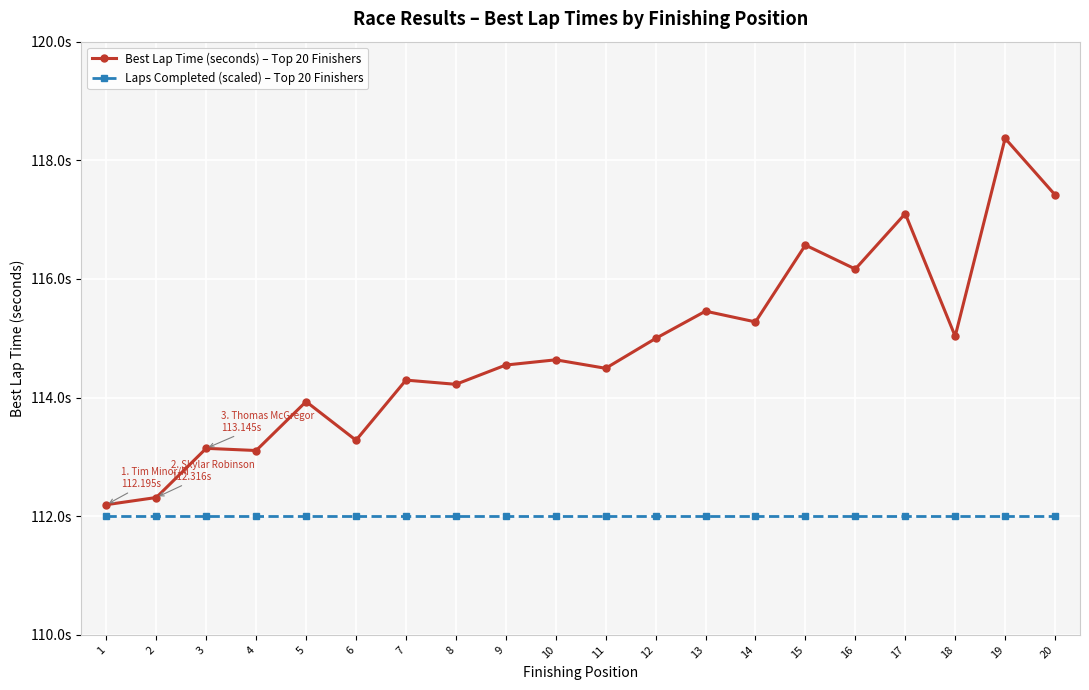

Which series changed the most between 13 and 17?

Best Lap Time (seconds) – Top 20 Finishers